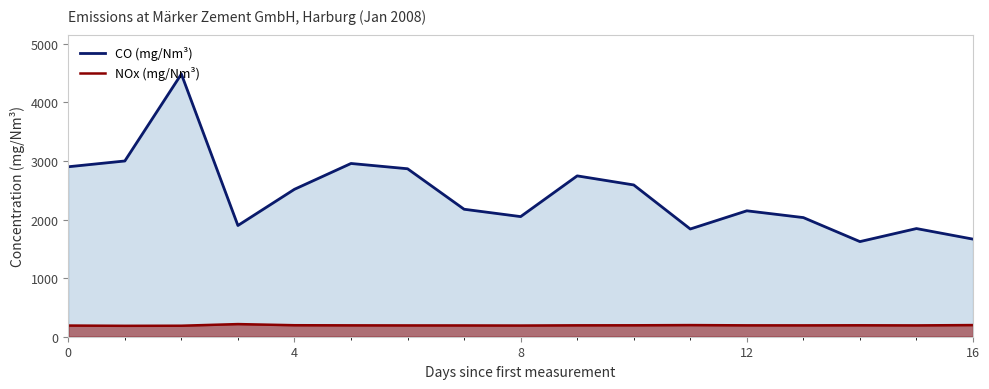

True or false: CO (mg/Nm³) and NOx (mg/Nm³) intersect in this chart.

False